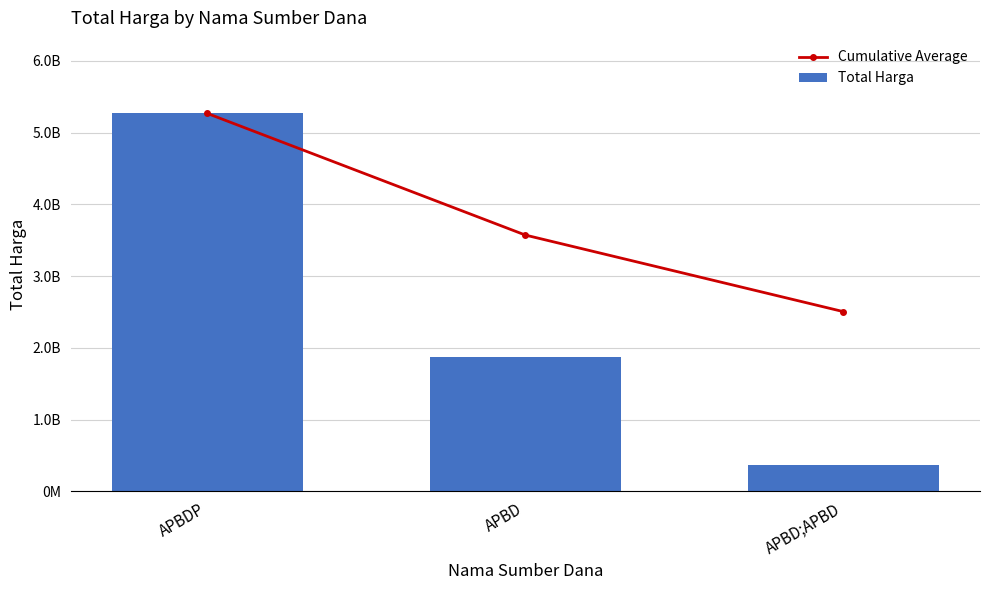

How many groups of bars are there?

3